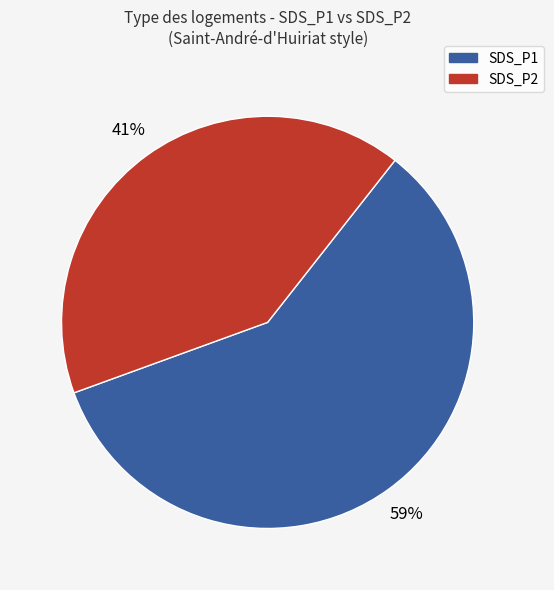

Is there any slice that represents more than half of the pie?

Yes